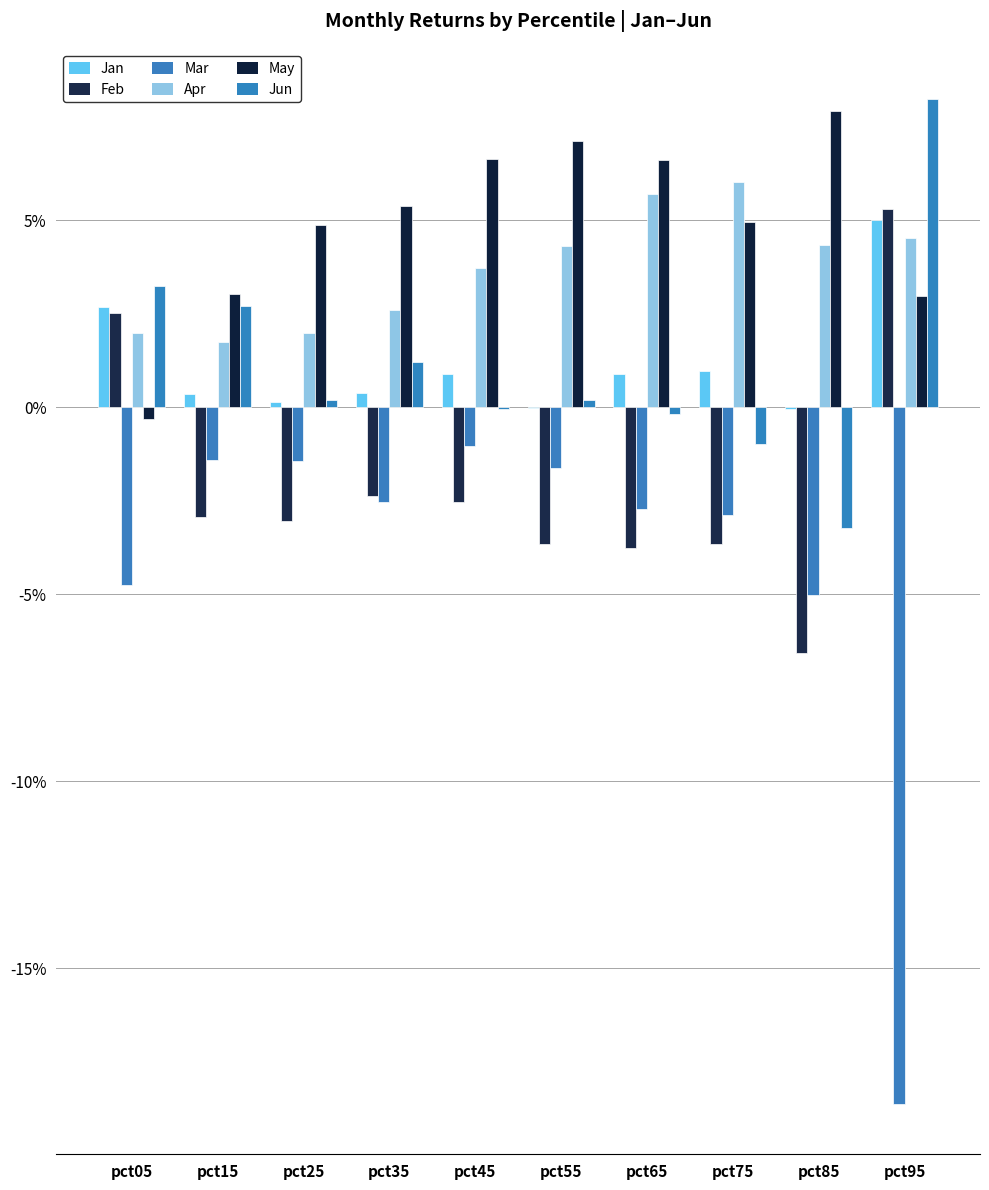

The value of Apr at pct65 is 0.0. True or false?

False